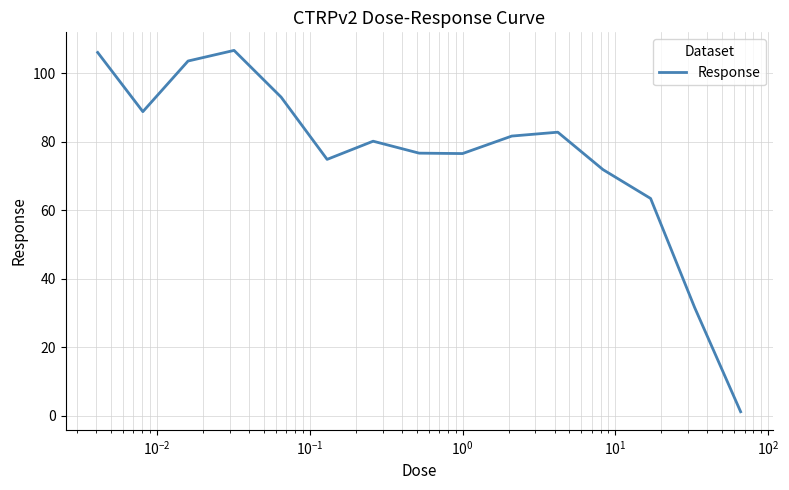

What is the difference between the maximum and minimum values?

105.5